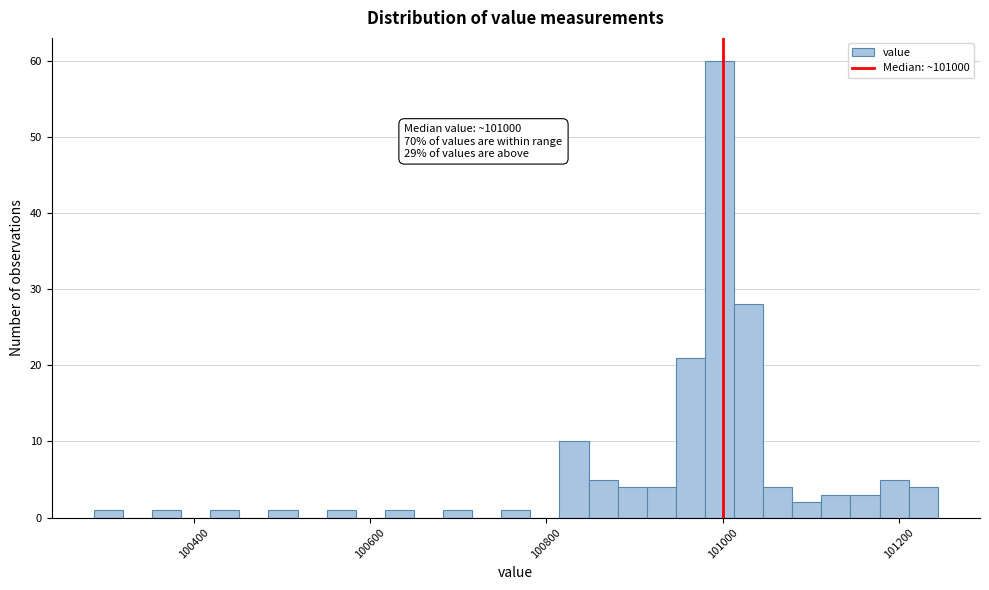

Read against the x-axis, roughly where is the centre of the tallest bar?

101000